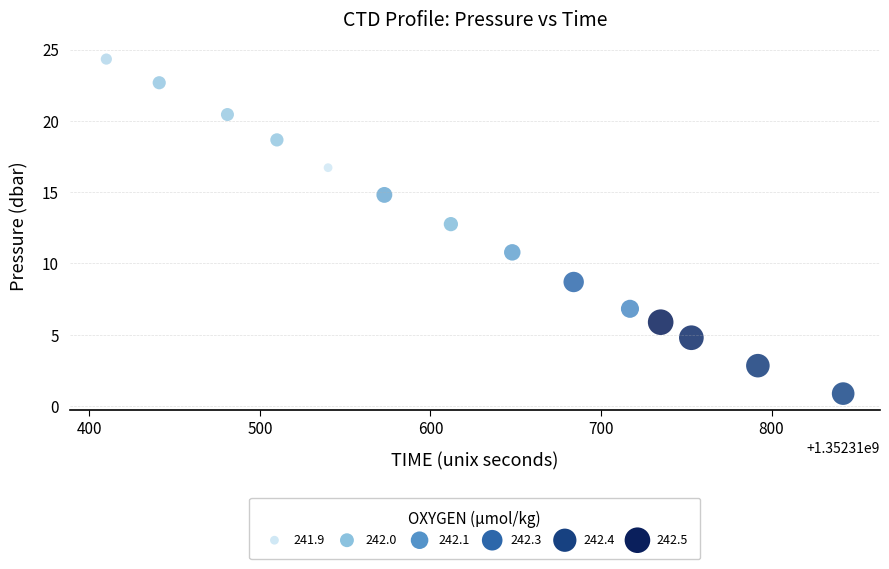

What is the range of Y values (max minus min)?

23.5